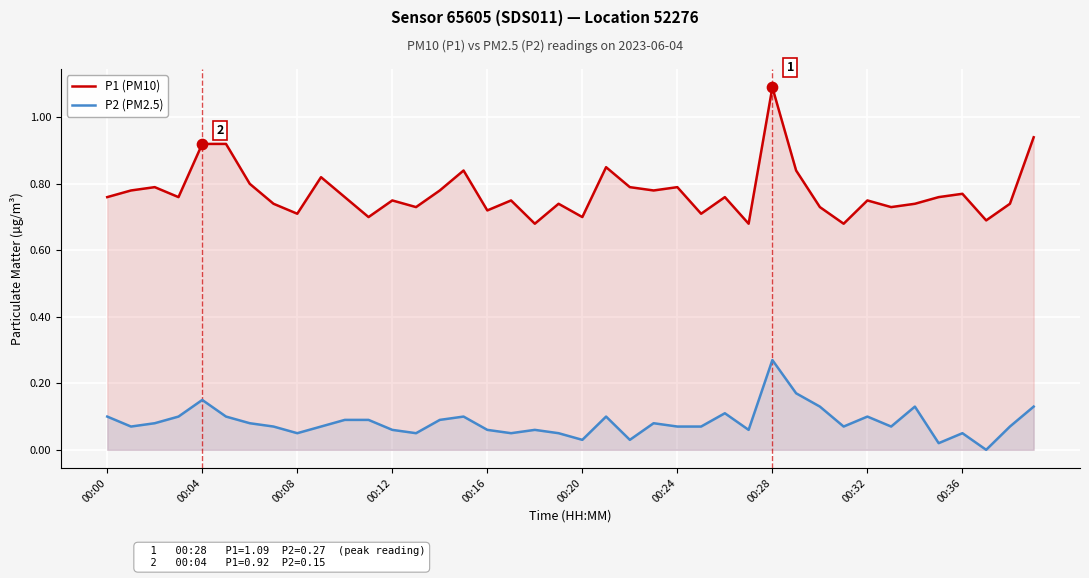

At how many categories does at least one series exceed 0?

40